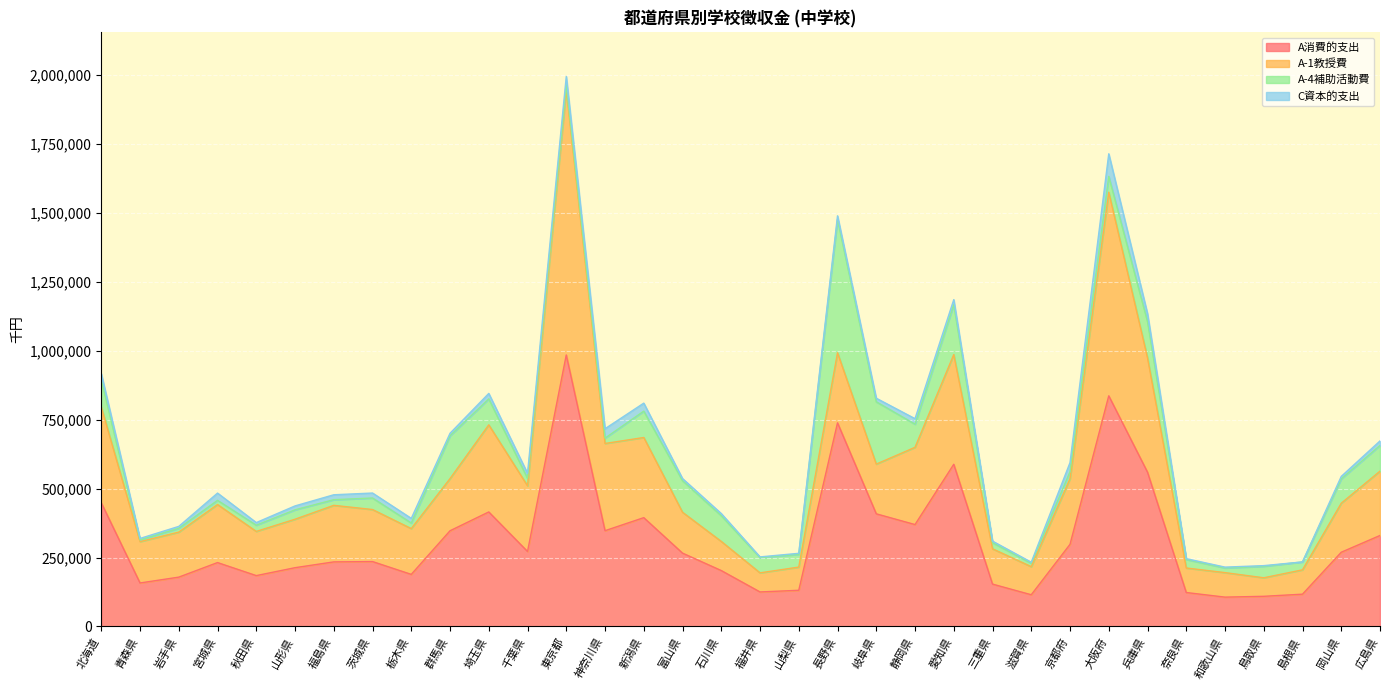

What is the highest value of the A-1教授費 series?

963241